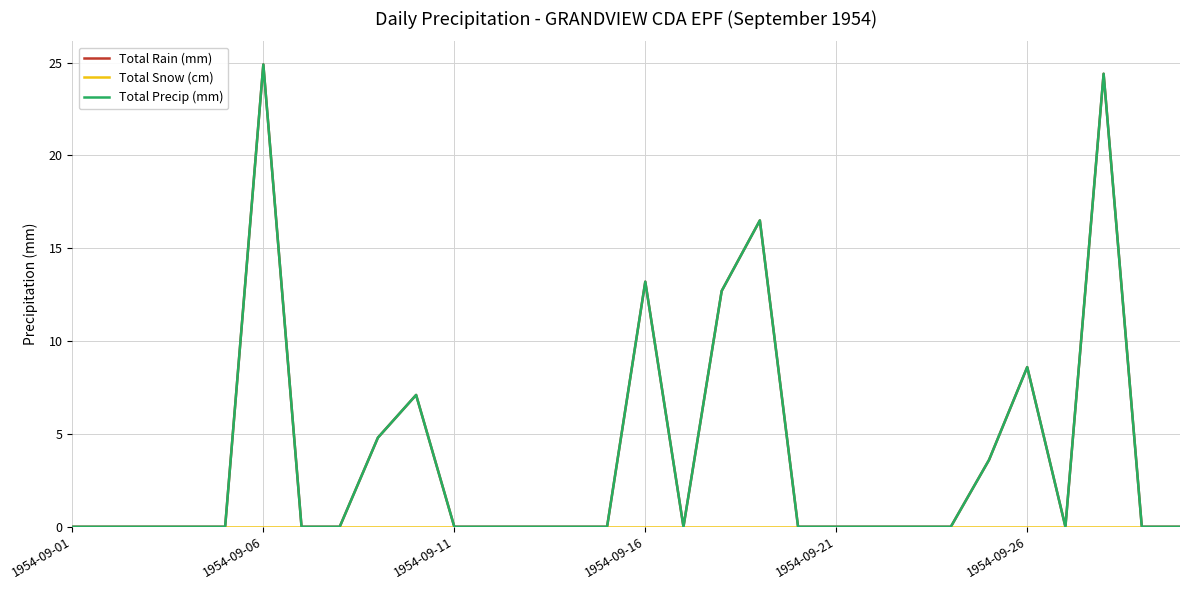

True or false: Total Precip (mm) and Total Snow (cm) intersect in this chart.

False